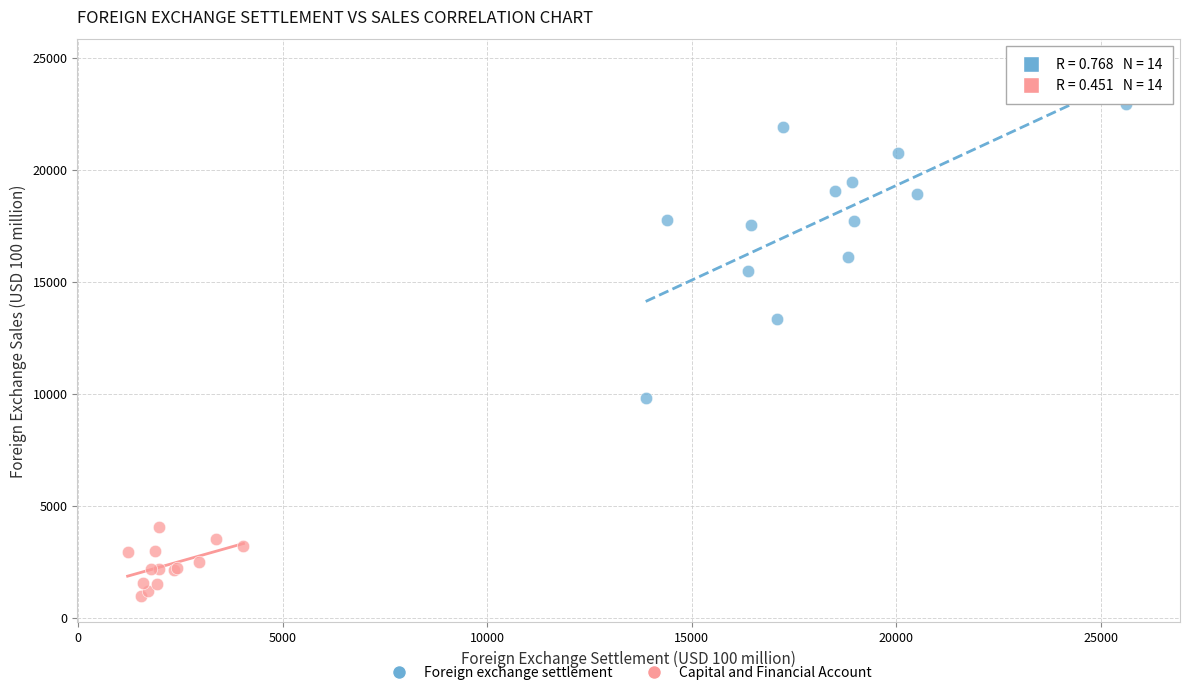

What are all the series names shown in the legend?

Foreign exchange settlement, Capital and Financial Account